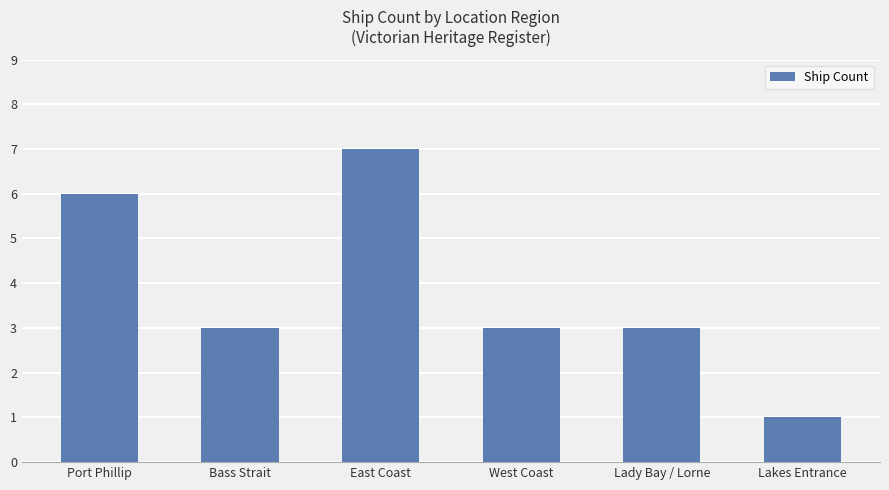

The value at West Coast is 3. True or false?

True